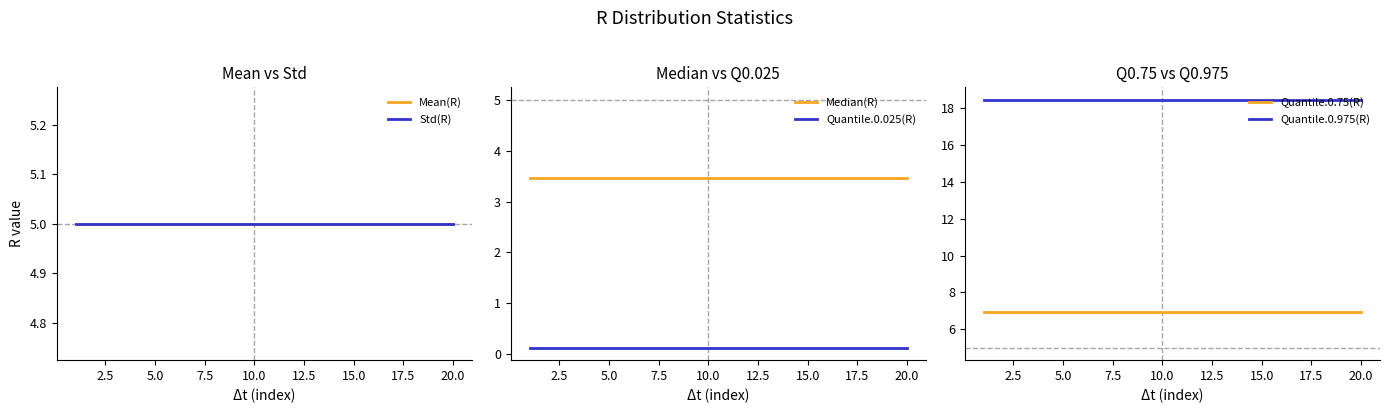

What is the maximum value for Quantile.0.975(R)?

18.4